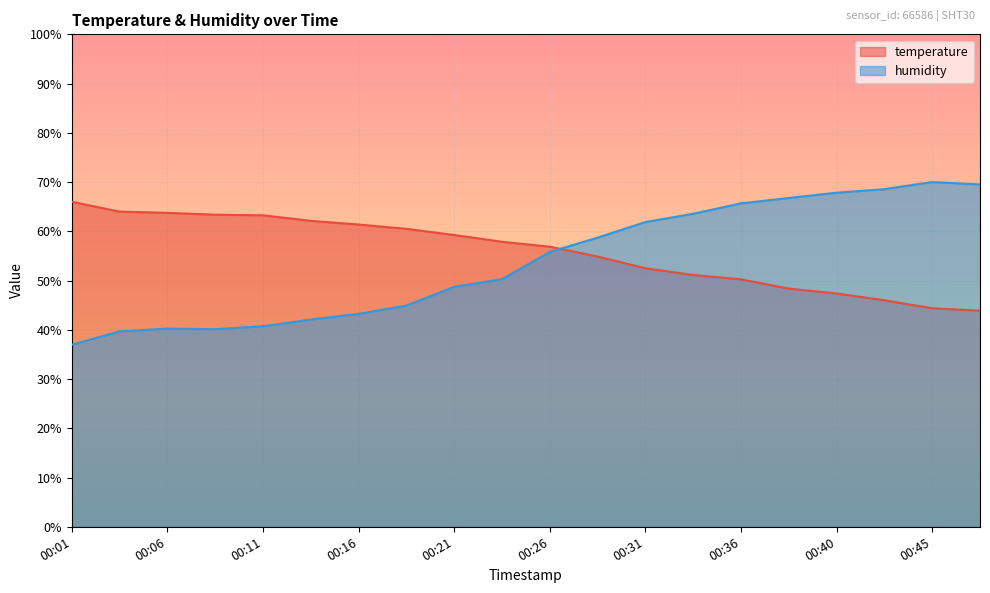

What is the difference between the maximum and minimum values in the humidity series?

33.0